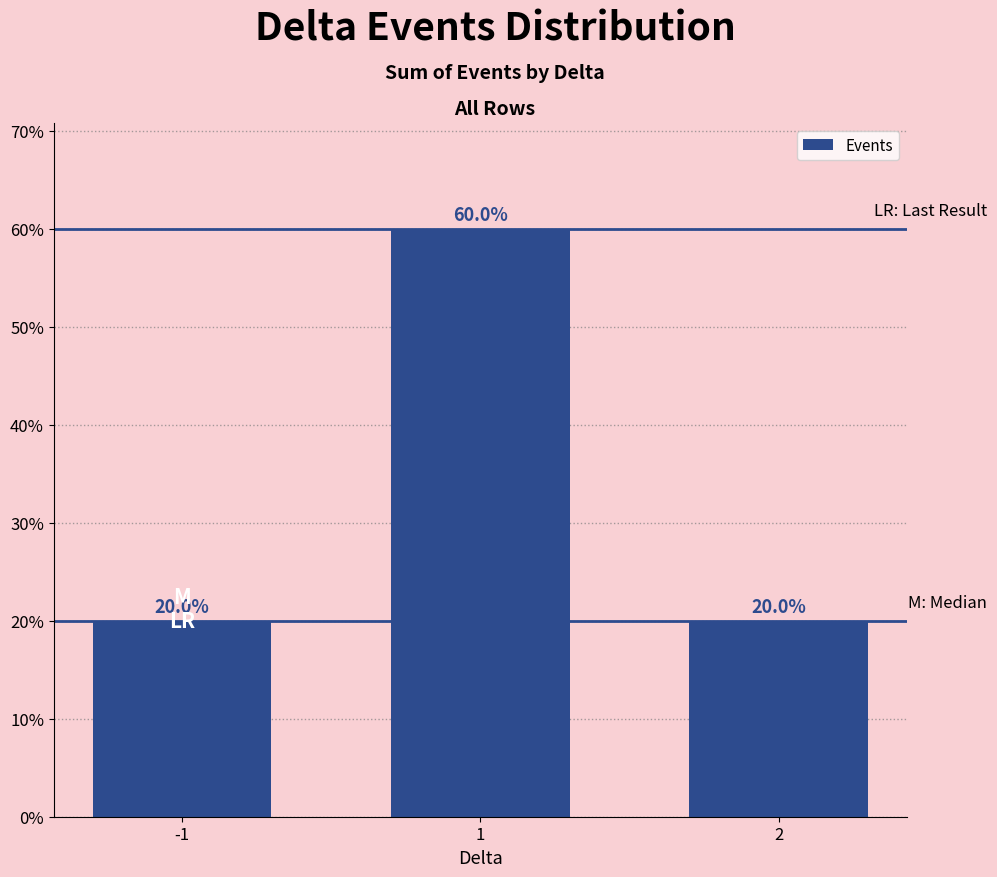

Reading right to left, what are all the values shown in this chart?

2=0.2	1=0.6	-1=0.2